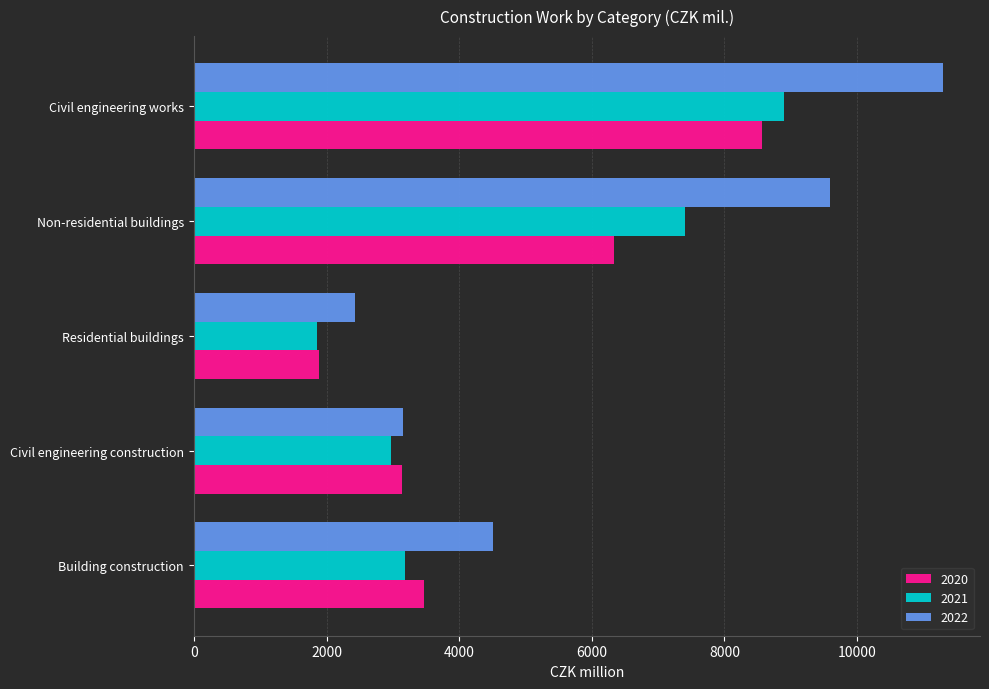

How many data points in 2022 are less than 4507?

2